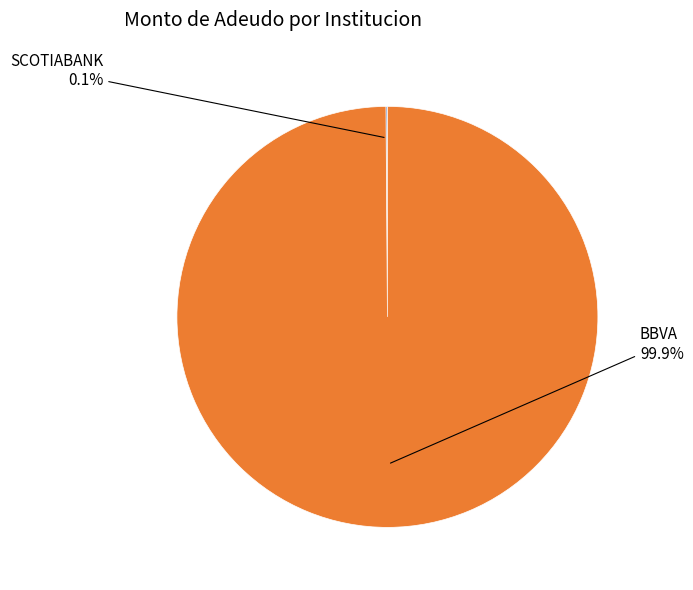

Which slice represents more than half of the pie?

BBVA